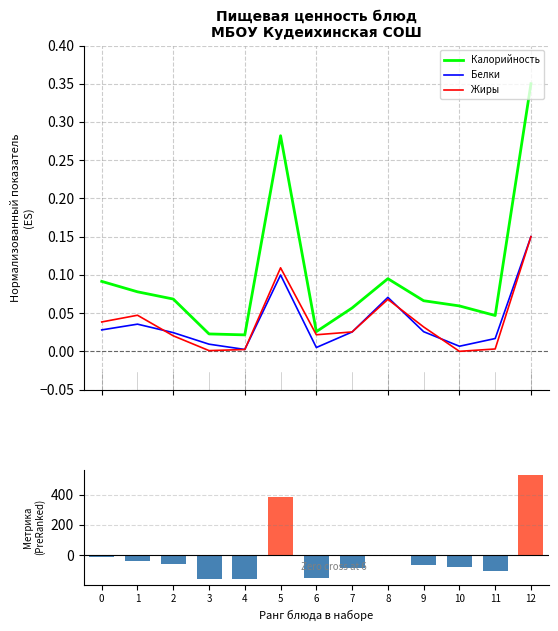

List the series in order of their peak value, highest first.

Метрика ранжирования, Калорийность, Белки, Жиры